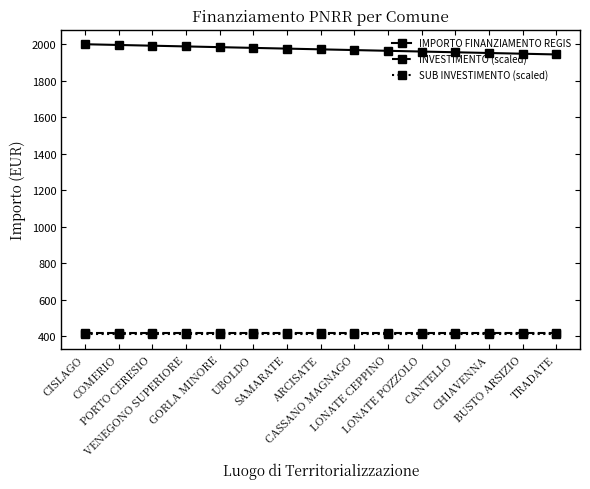

What is the average value of the SUB INVESTIMENTO (scaled) series?

409.5